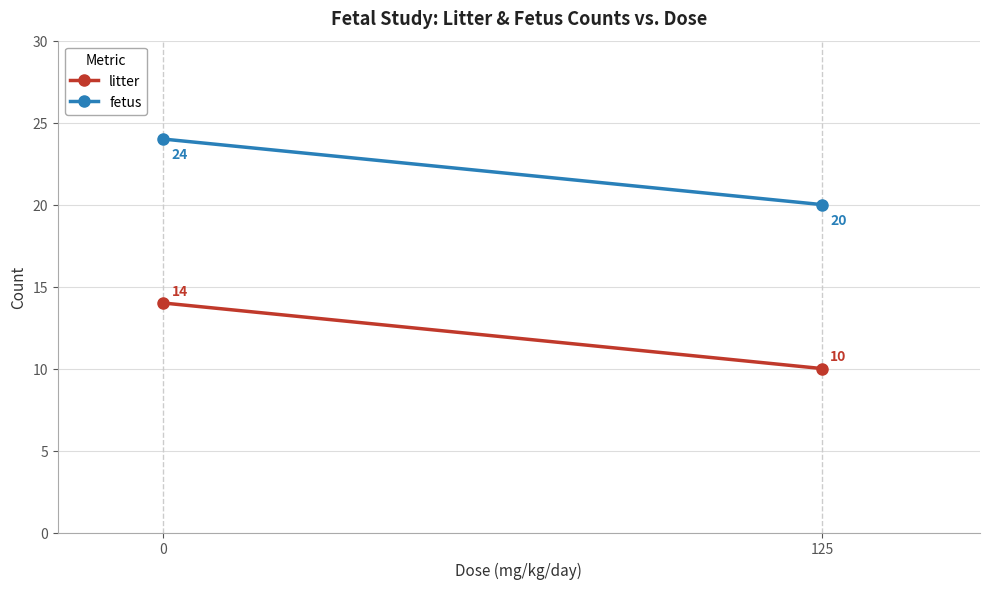

At how many categories does at least one series exceed 14?

2